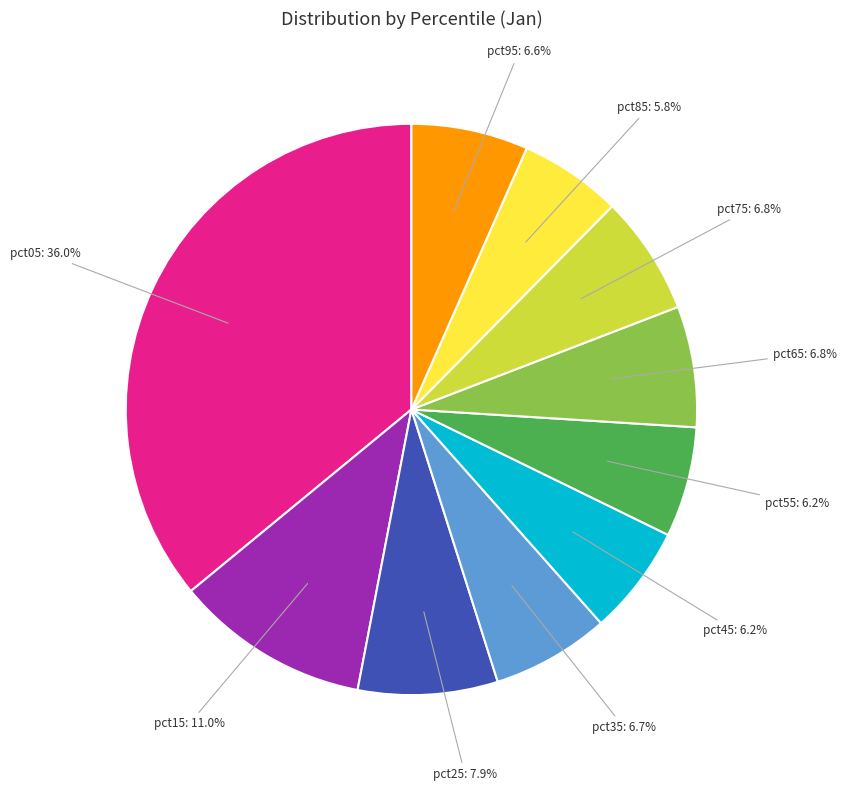

Is the sum of pct65 and pct15 greater than half?

No